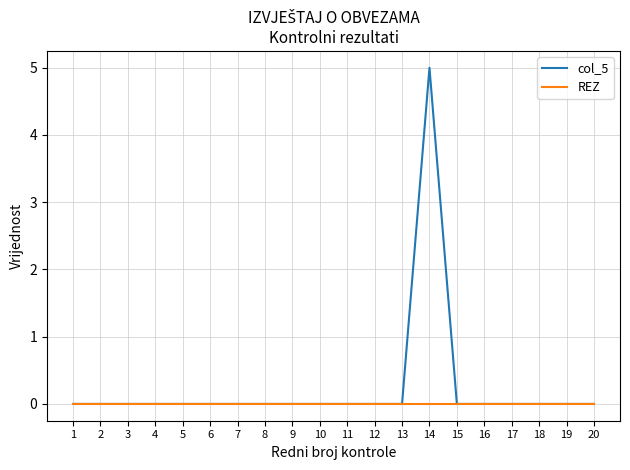

What are all the series names shown in the legend?

col_5, REZ